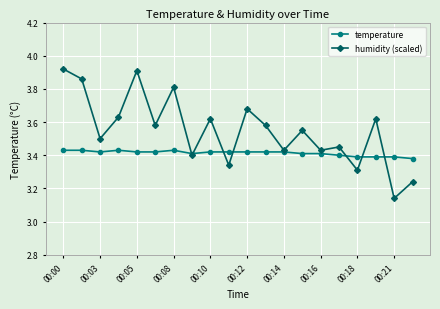

True or false: temperature has more than 0 points higher than both neighbors.

True